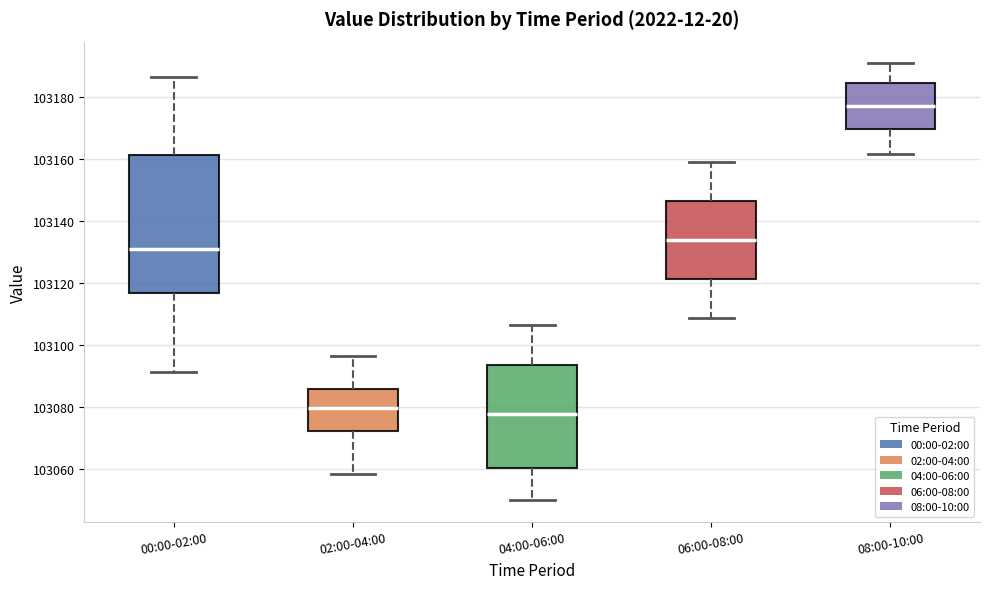

Where does the lower whisker of the box for 00:00-02:00 end on the y-axis? The values are not printed on the chart, so give them approximately, as read against the axis.

103092